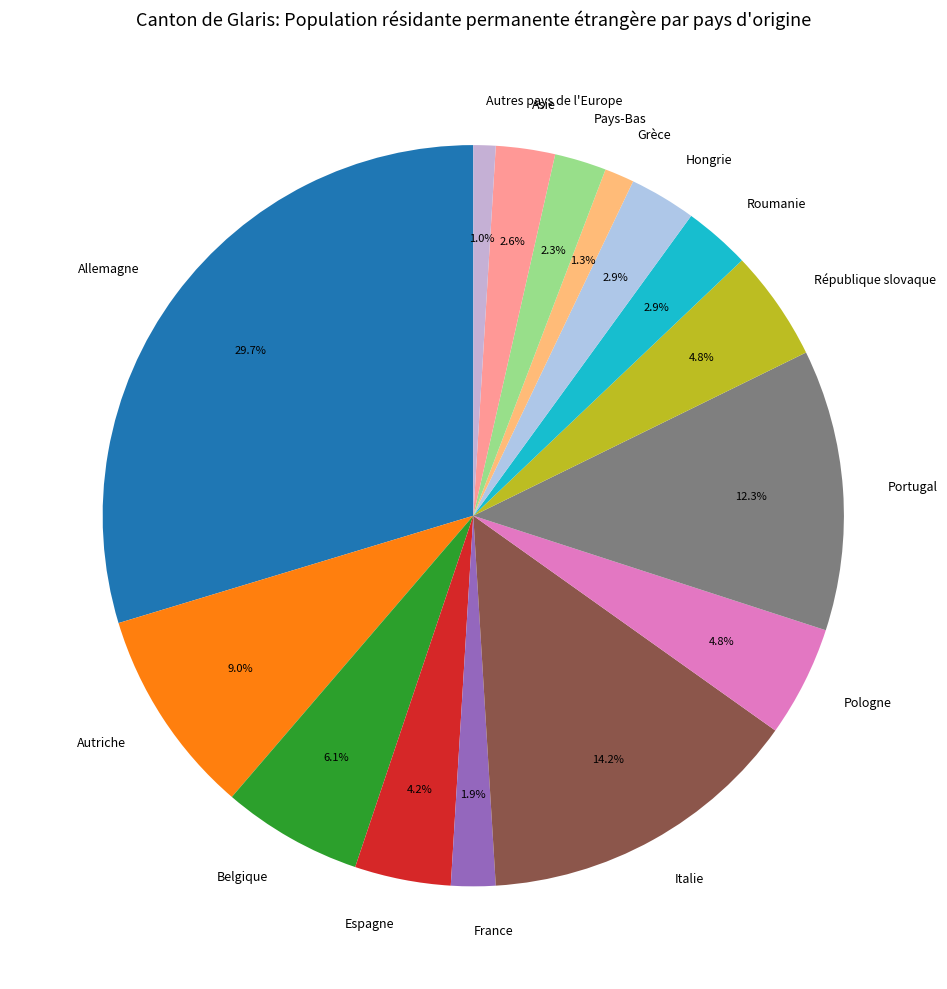

To the nearest percent, what percentage of the pie is Grèce?

1%